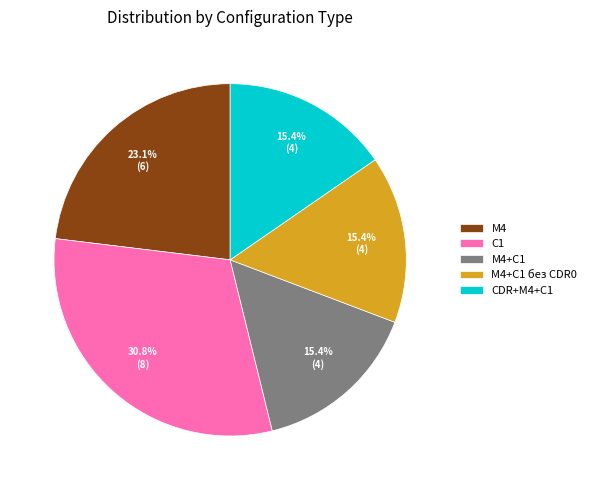

Do M4+C1 без CDR0 and C1 together represent more than half of the pie?

No